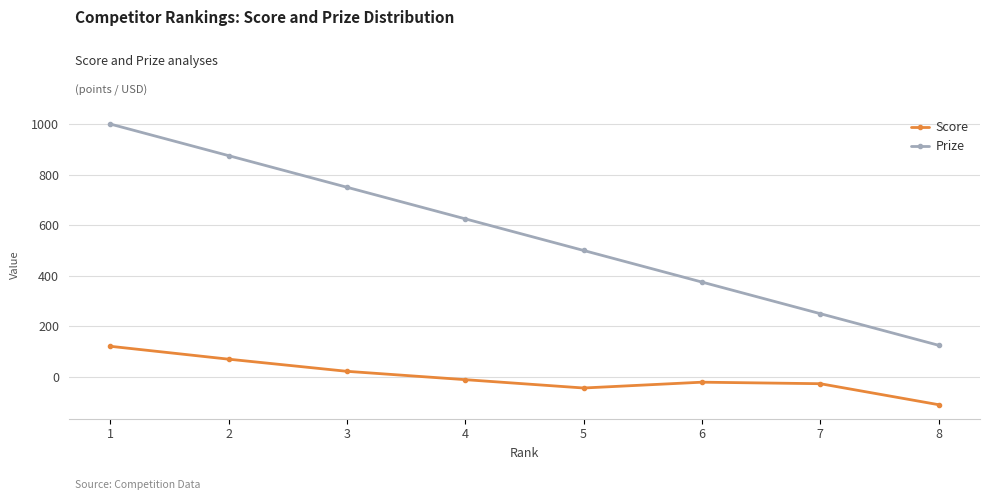

Which category has the lowest value in the Prize series?

8